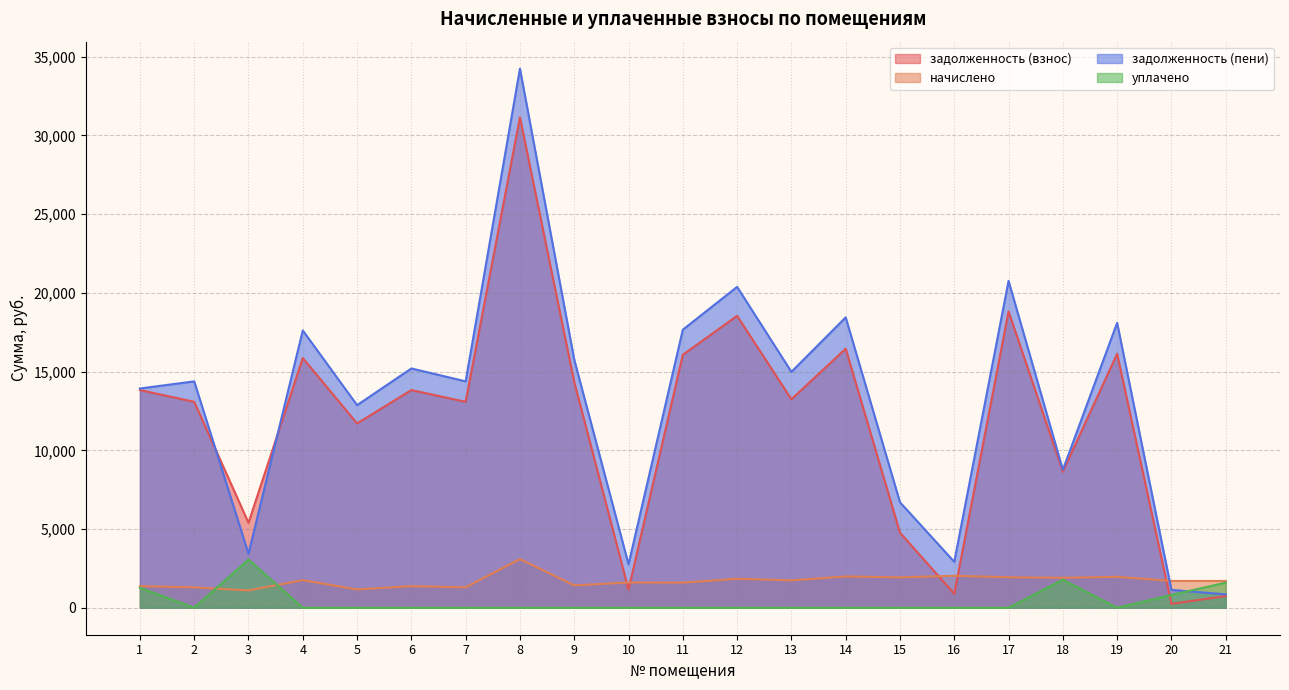

What are all the series names shown in the legend?

задолженность (взнос), начислено, задолженность (пени), уплачено